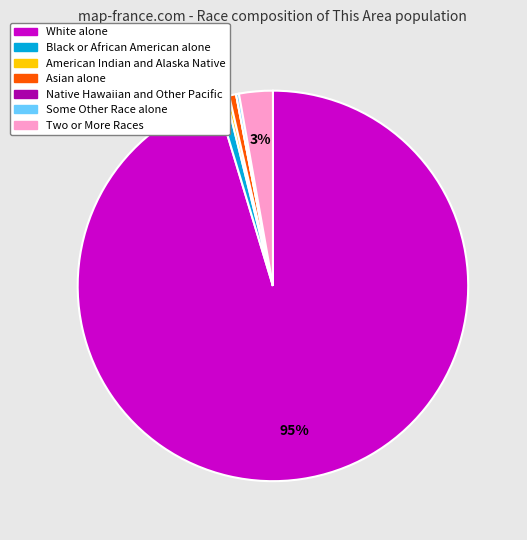

Does White alone represent more than half of the total?

Yes